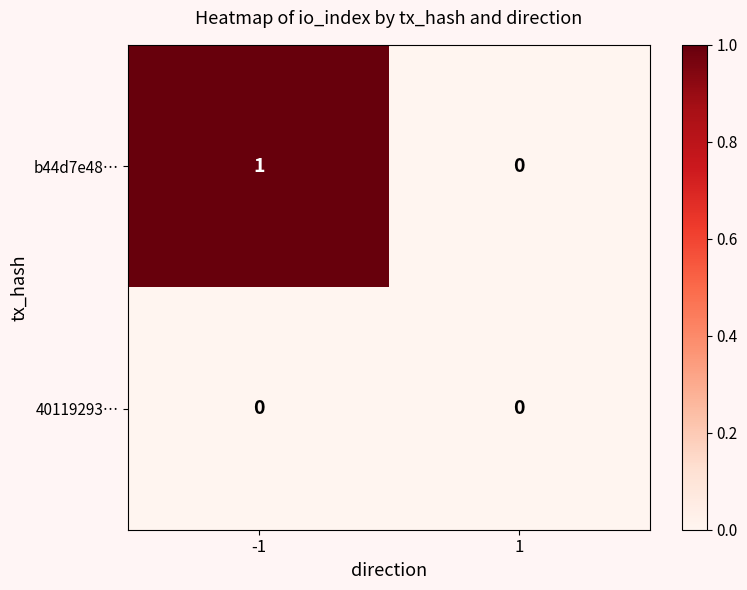

List the series in order of their peak value, lowest first.

40119293…, b44d7e48…